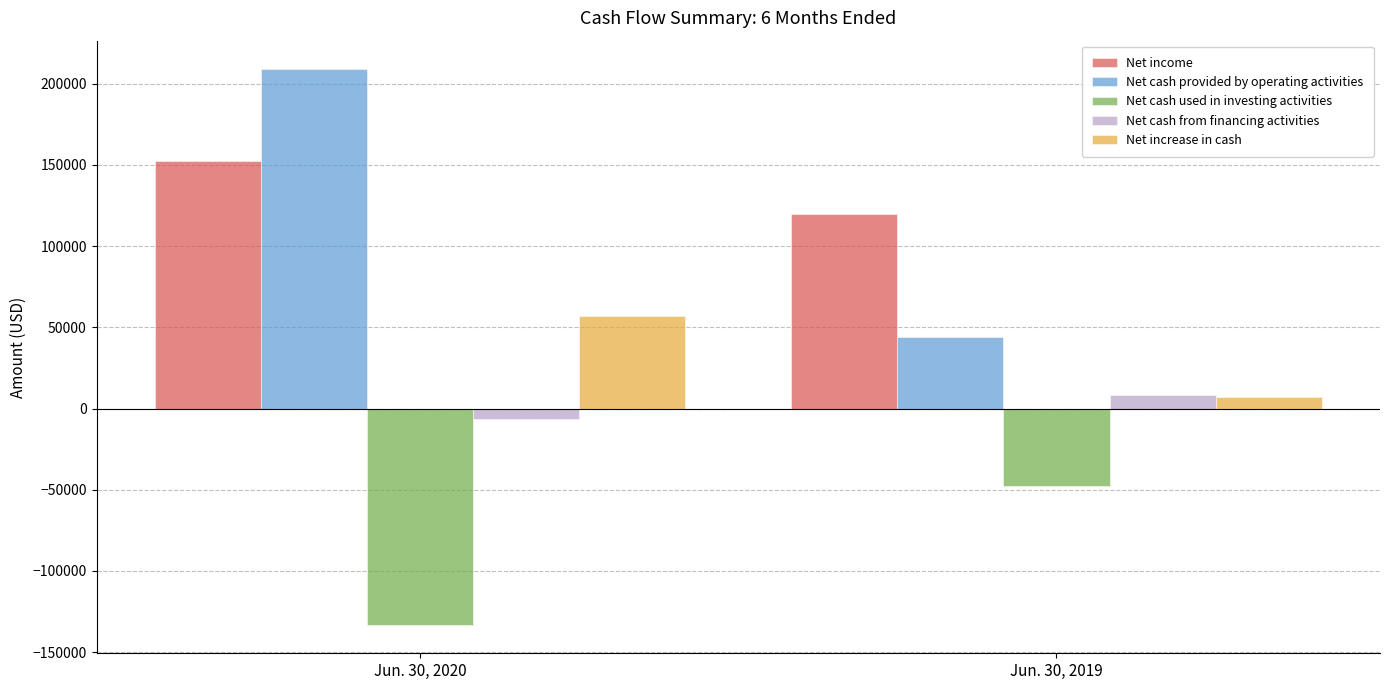

What is the approximate value of Net increase in cash at Jun. 30, 2019?

6838